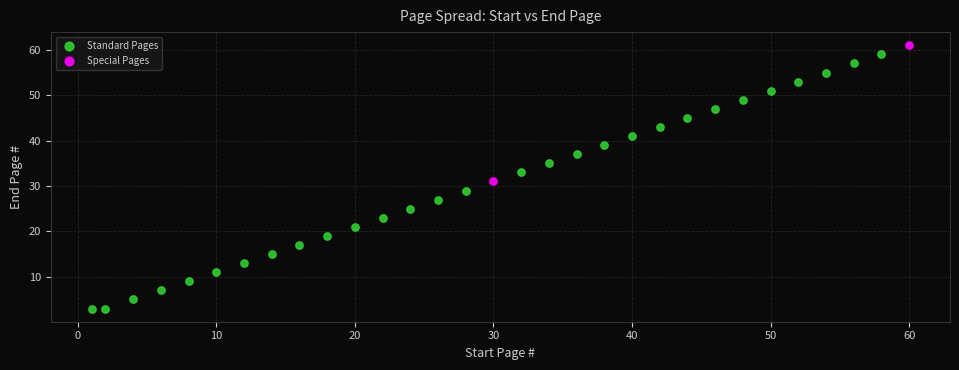

What are all the series names shown in the legend?

Standard Pages, Special Pages